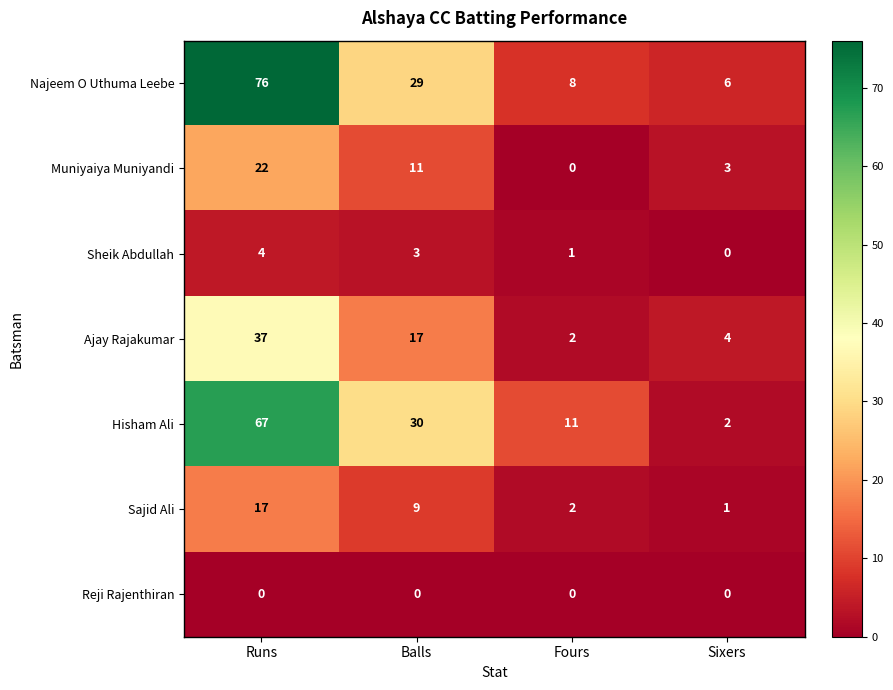

What is the highest value of the Sajid Ali series?

17